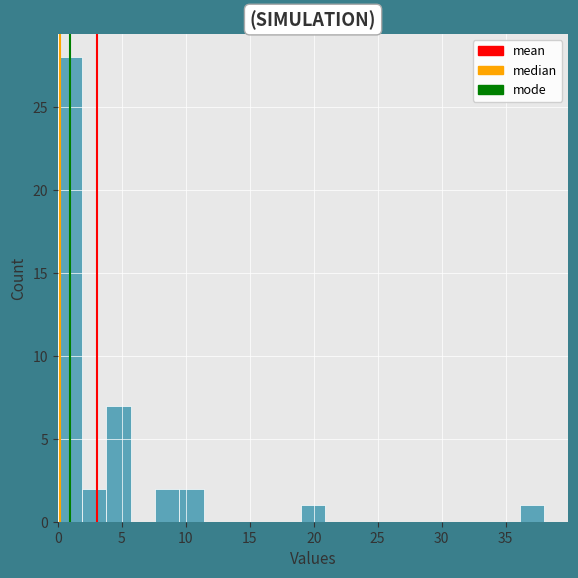

Read against the x-axis, roughly where is the centre of the tallest bar?

1.0